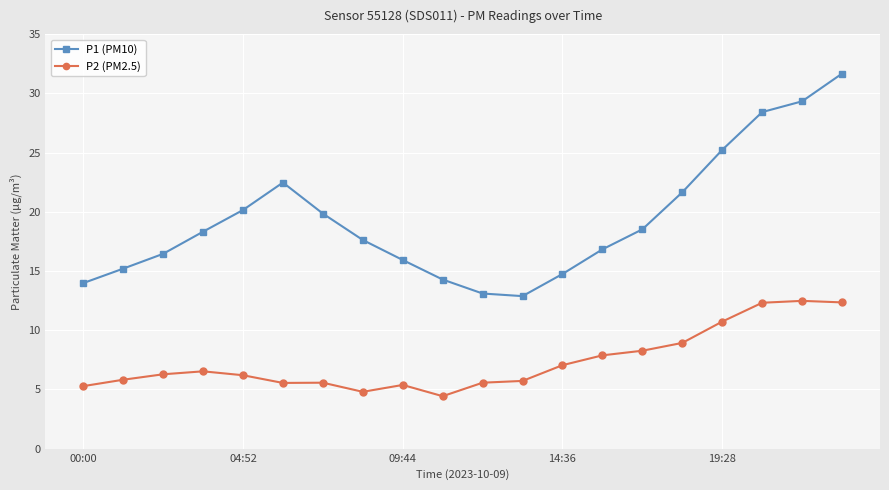

What is the sum of all P2 (PM2.5) values?

147.1